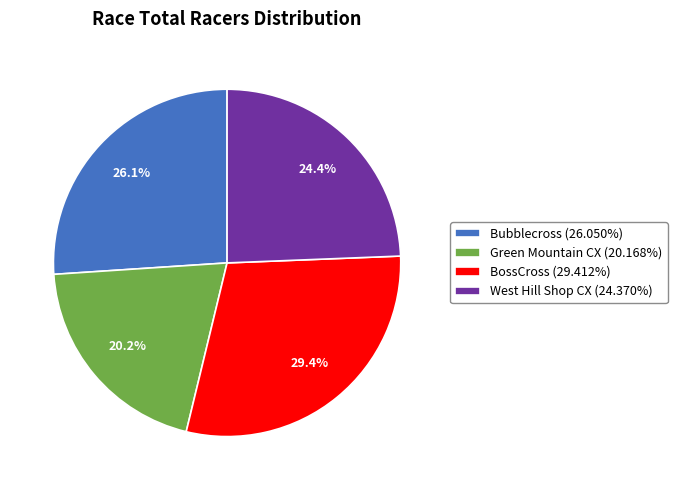

Combined, what portion of the pie is West Hill Shop CX and Bubblecross?

50.4%